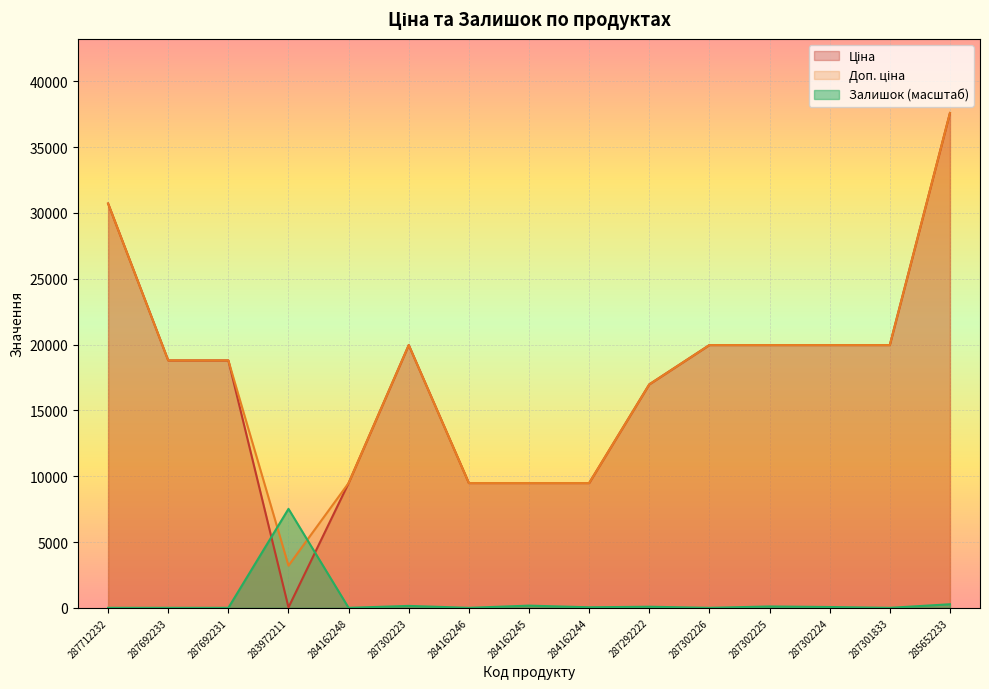

How many categories are shown in the chart?

15